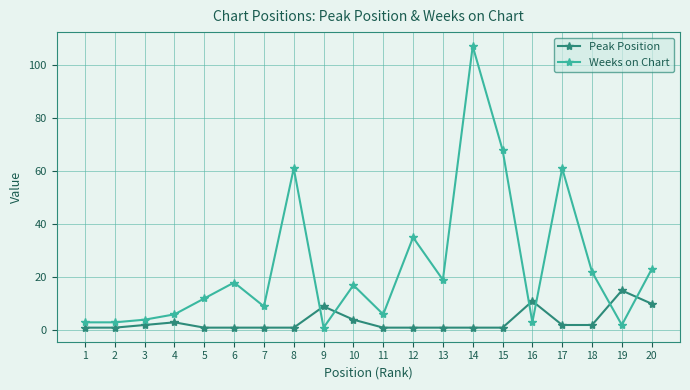

Reading left to right, list all the values displayed in this chart.

Peak Position: 1	1	2	3	1	1	1	1	9	4	1	1	1	1	1	11	2	2	15	10
Weeks on Chart: 3	3	4	6	12	18	9	61	1	17	6	35	19	107	68	3	61	22	2	23